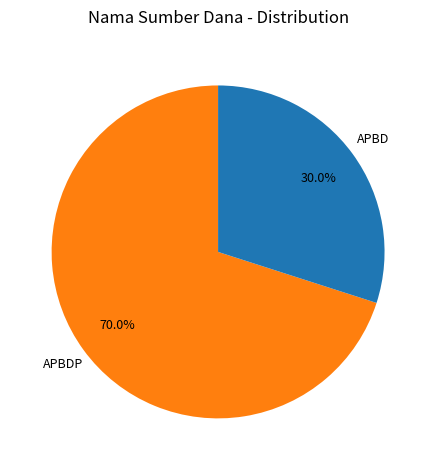

Rank the categories by value from highest to lowest.

APBDP, APBD